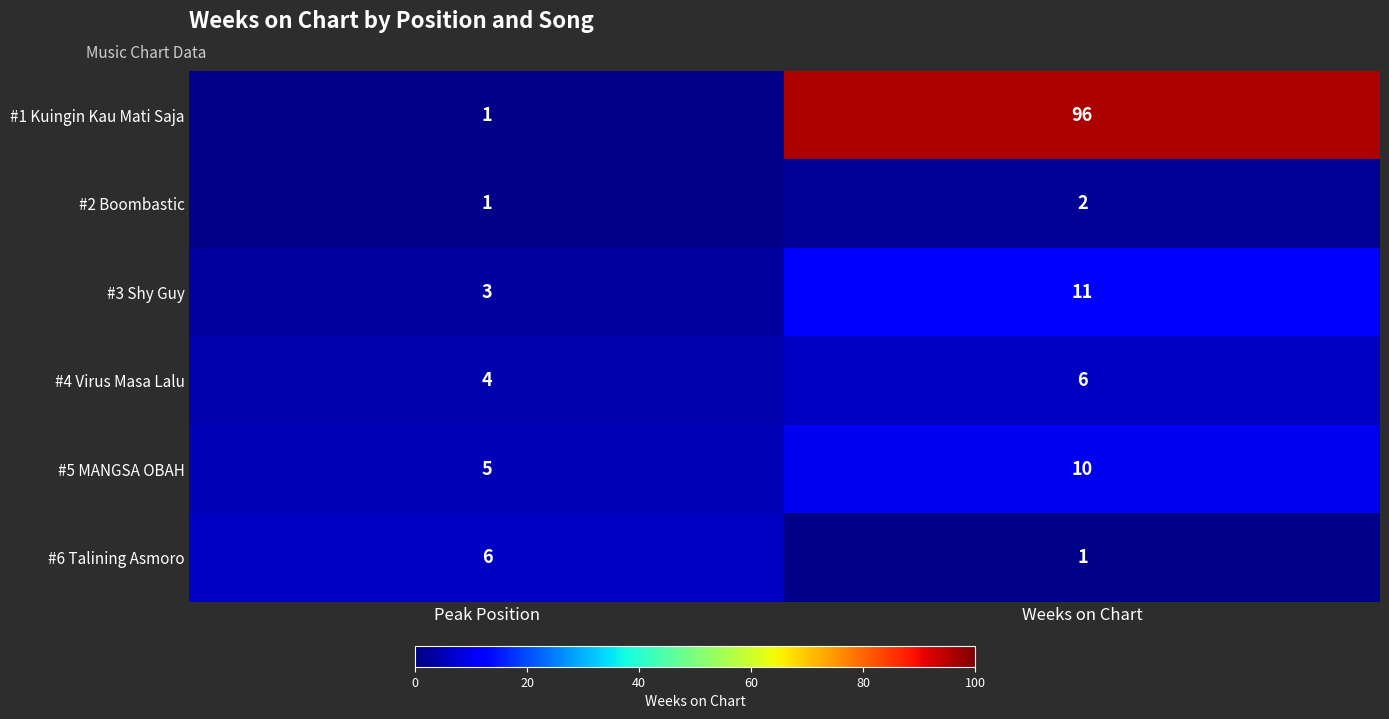

What is the greatest value displayed?

96